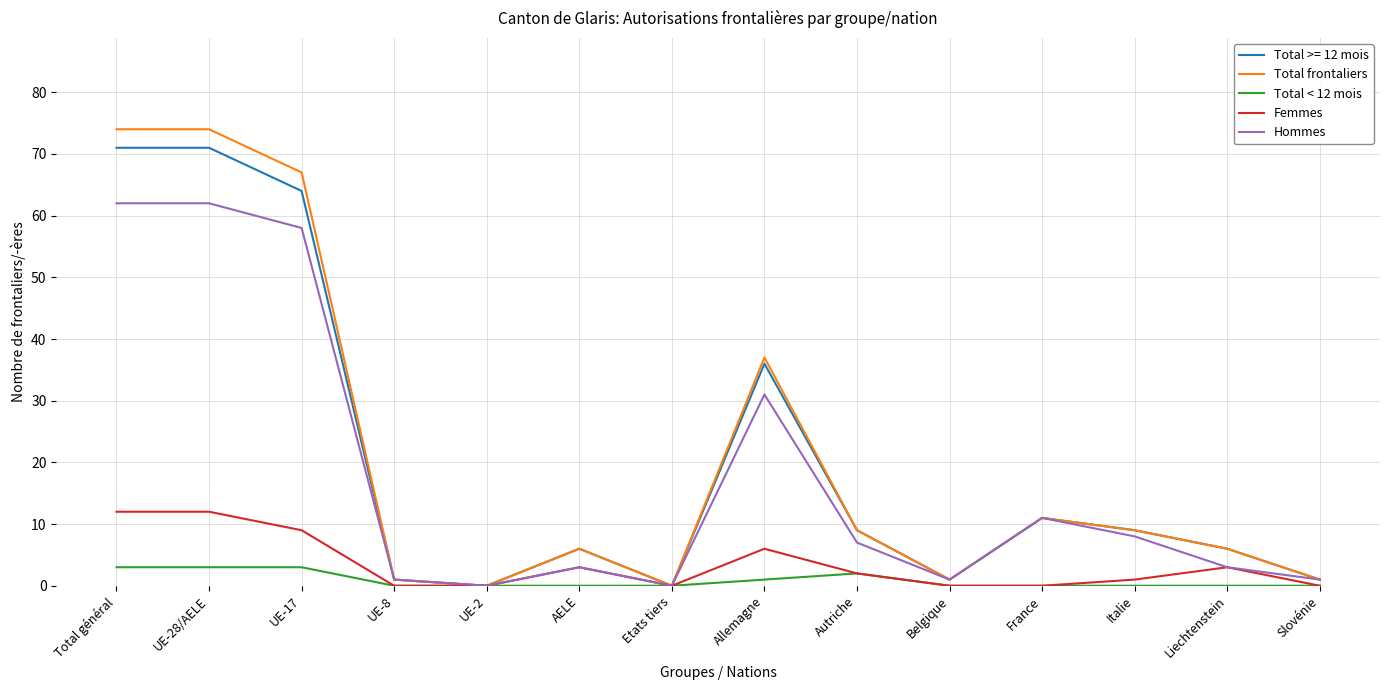

What is the highest value of the Total frontaliers series?

74